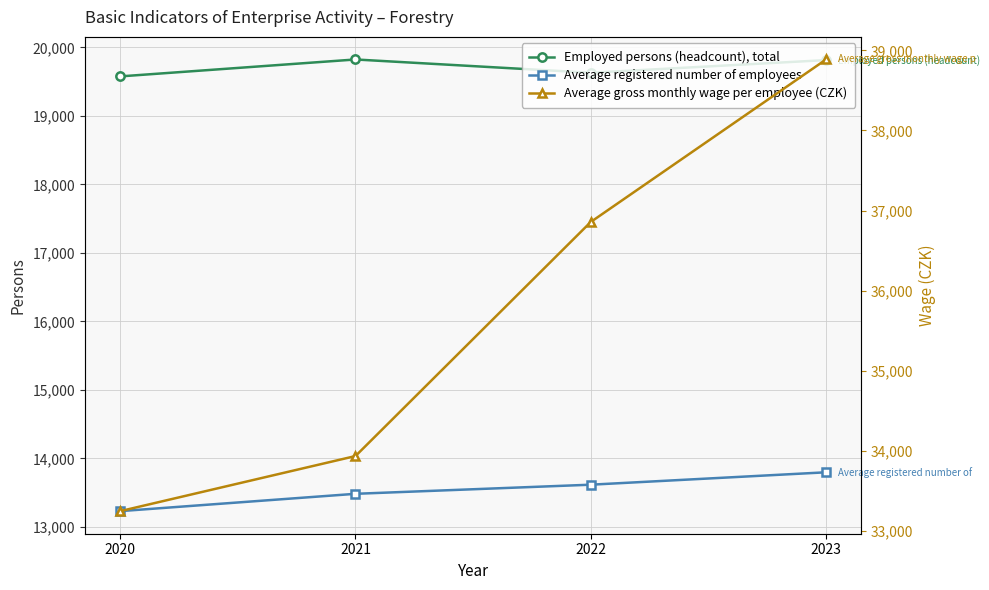

True or false: Average registered number of employees and Average gross monthly wage per employee (CZK) intersect in this chart.

False